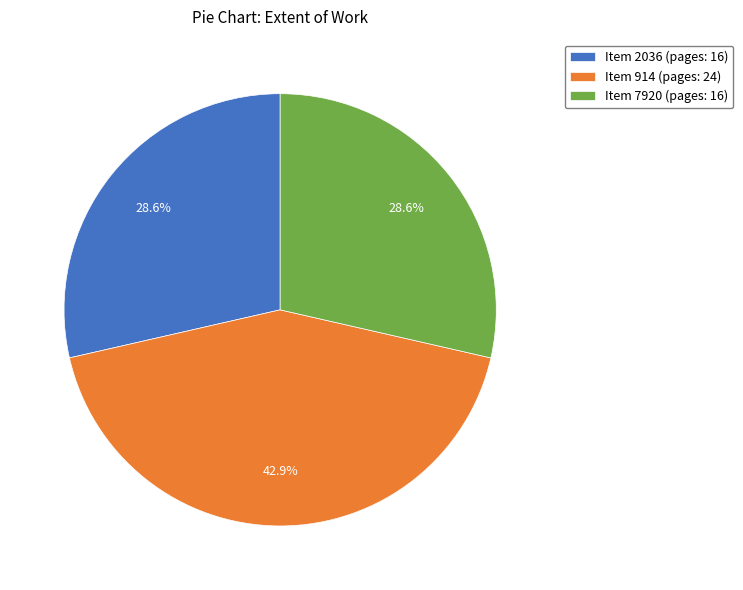

Is there any slice that represents more than half of the pie?

No